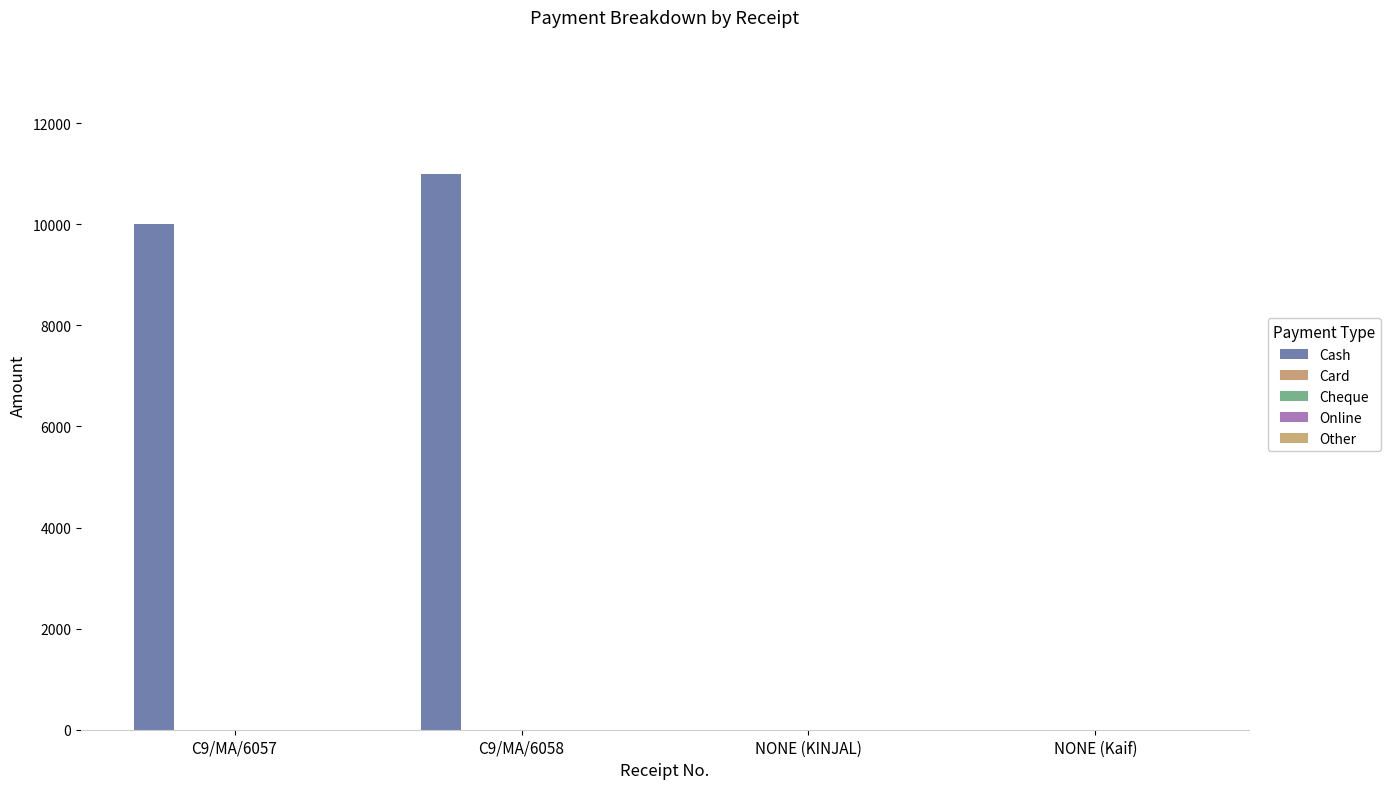

What is the label of the 2nd bar from the left?

C9/MA/6058